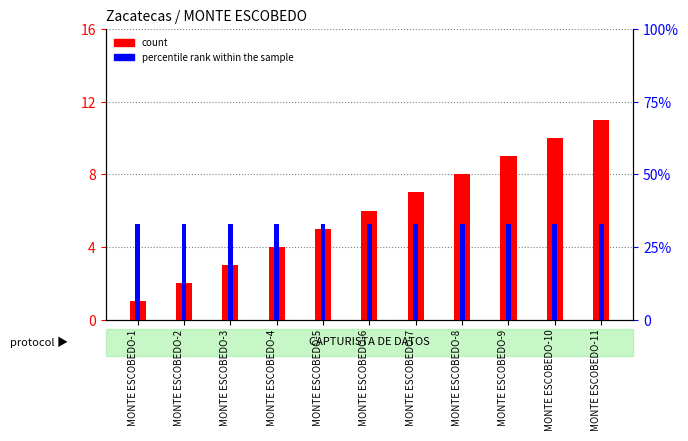

What are all the series names shown in the legend?

count, percentile rank within the sample